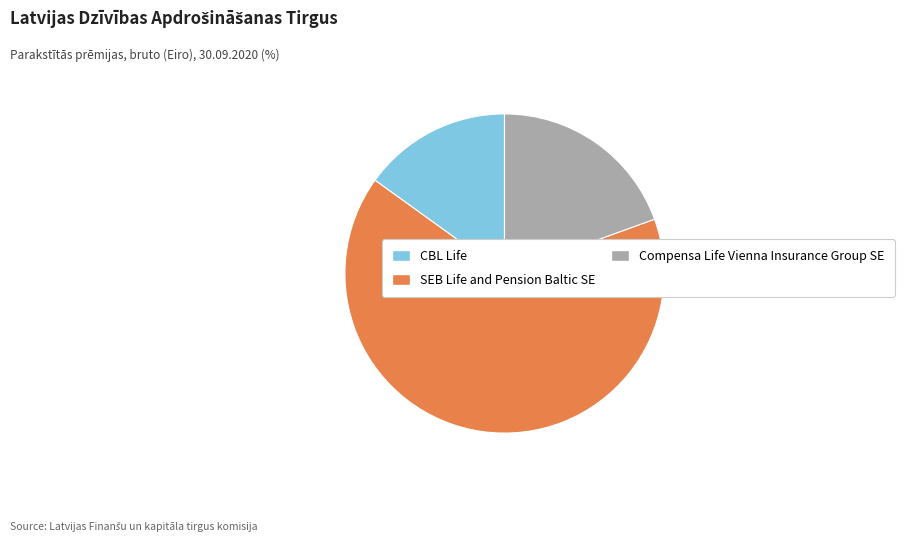

Rank the categories by value from lowest to highest.

CBL Life, Compensa Life Vienna Insurance Group SE, SEB Life and Pension Baltic SE